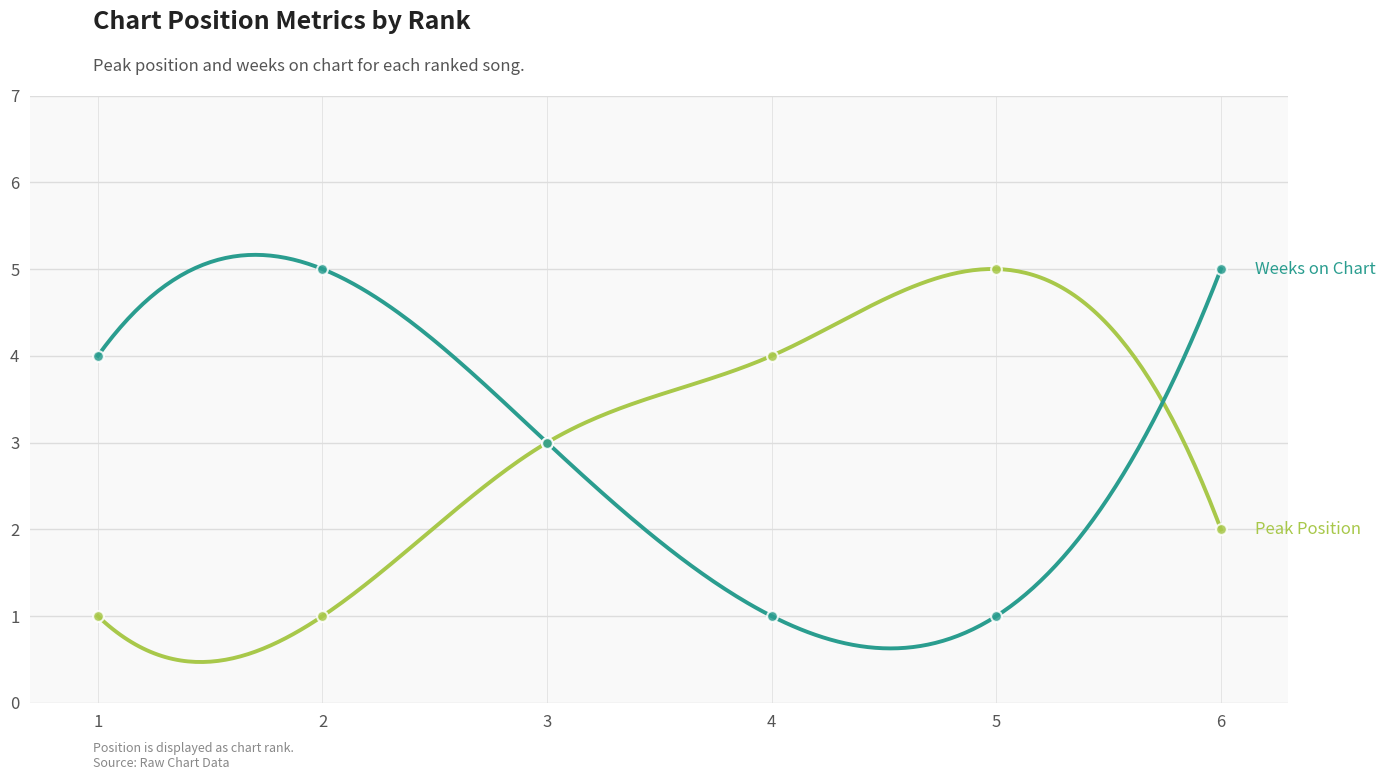

Which series has the widest spread of Y values?

Peak Position